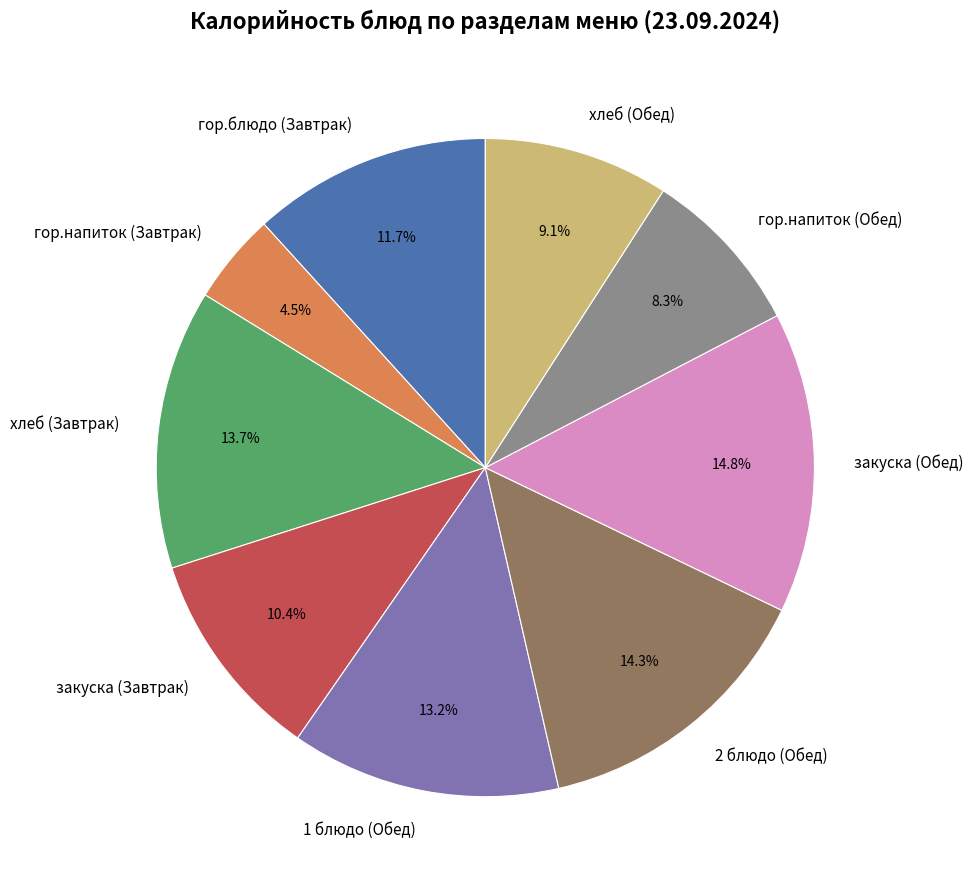

To the nearest percent, what percentage of the pie is гор.блюдо (Завтрак)?

12%